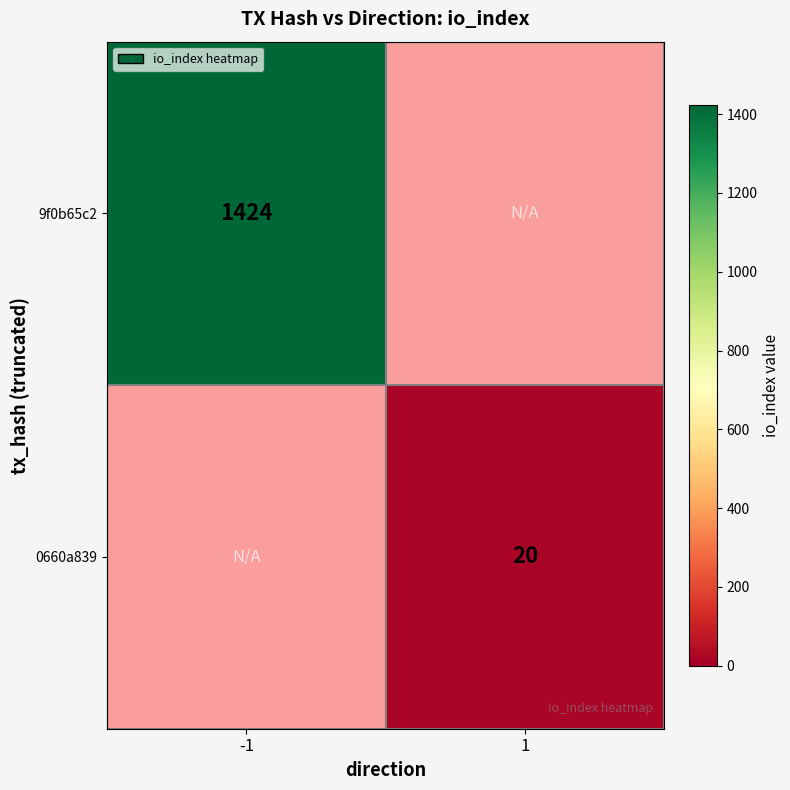

Which label corresponds to the largest value in the chart?

-1